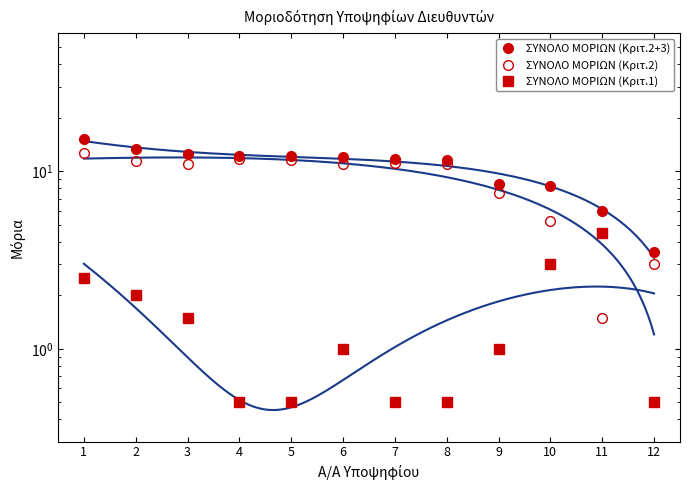

What is the spread (max minus min) of values at 11?

4.5